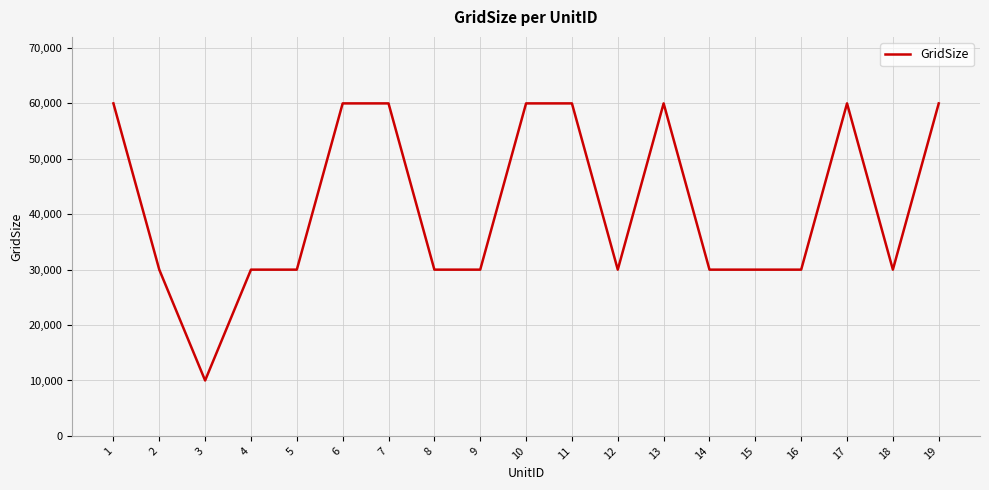

What is the sum of the values at 6 and 4?

90000